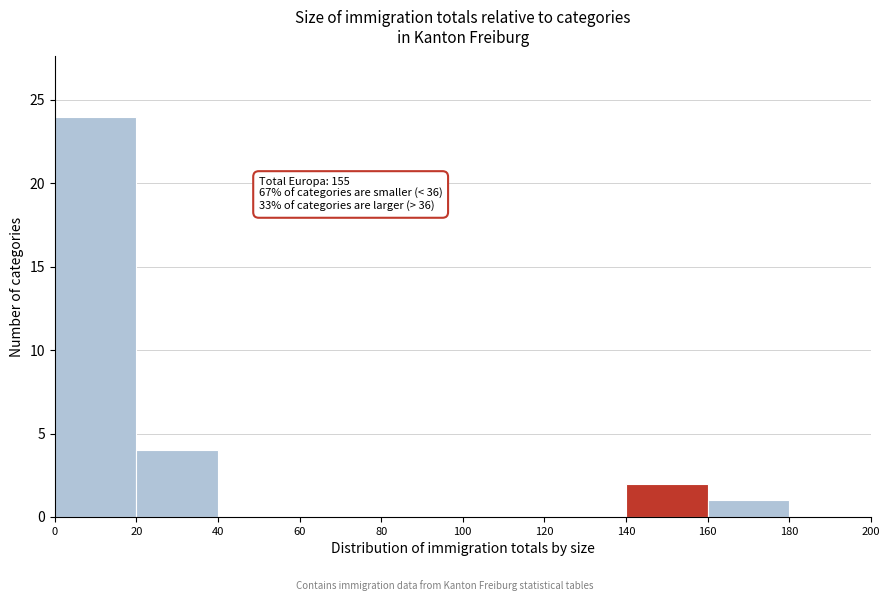

Which range on the x-axis has the tallest bar?

0 to 20